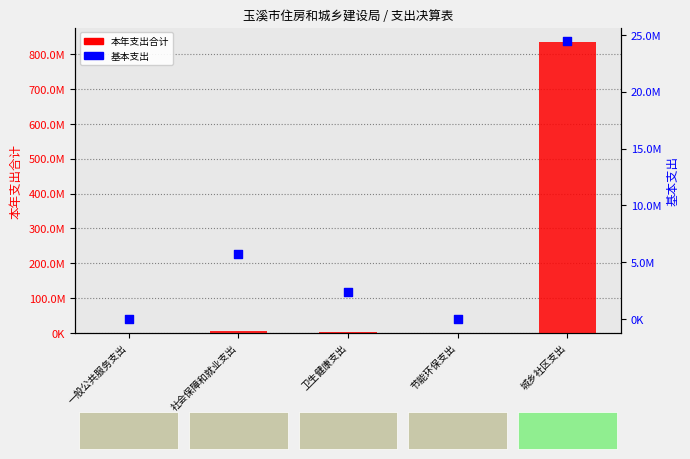

Is the value of 本年支出合计 at 节能环保支出 greater than the value of 基本支出 at 城乡社区支出?

No